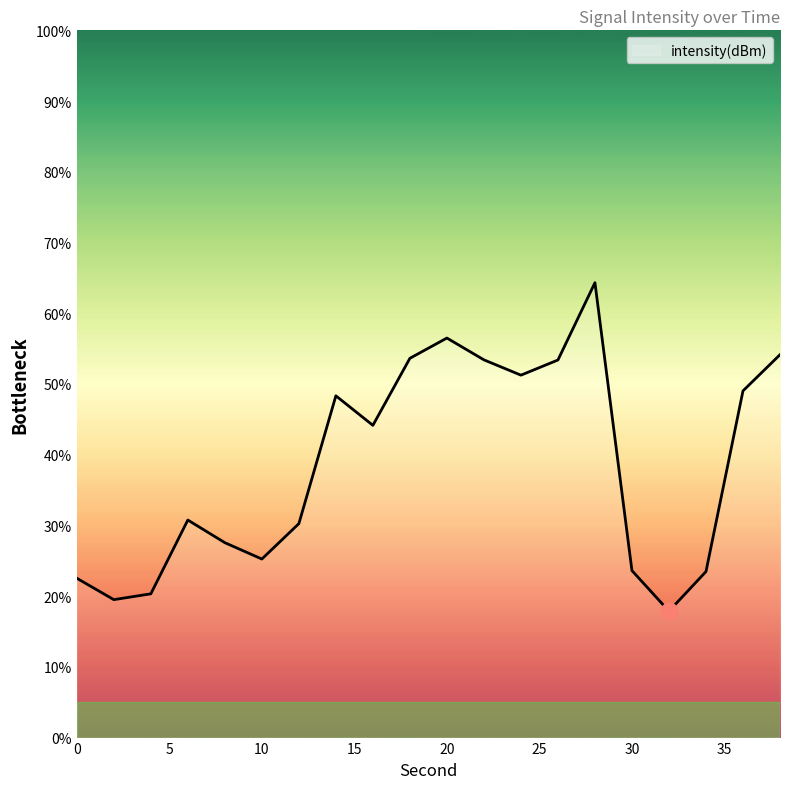

What is the difference between the maximum and minimum values?

46.4